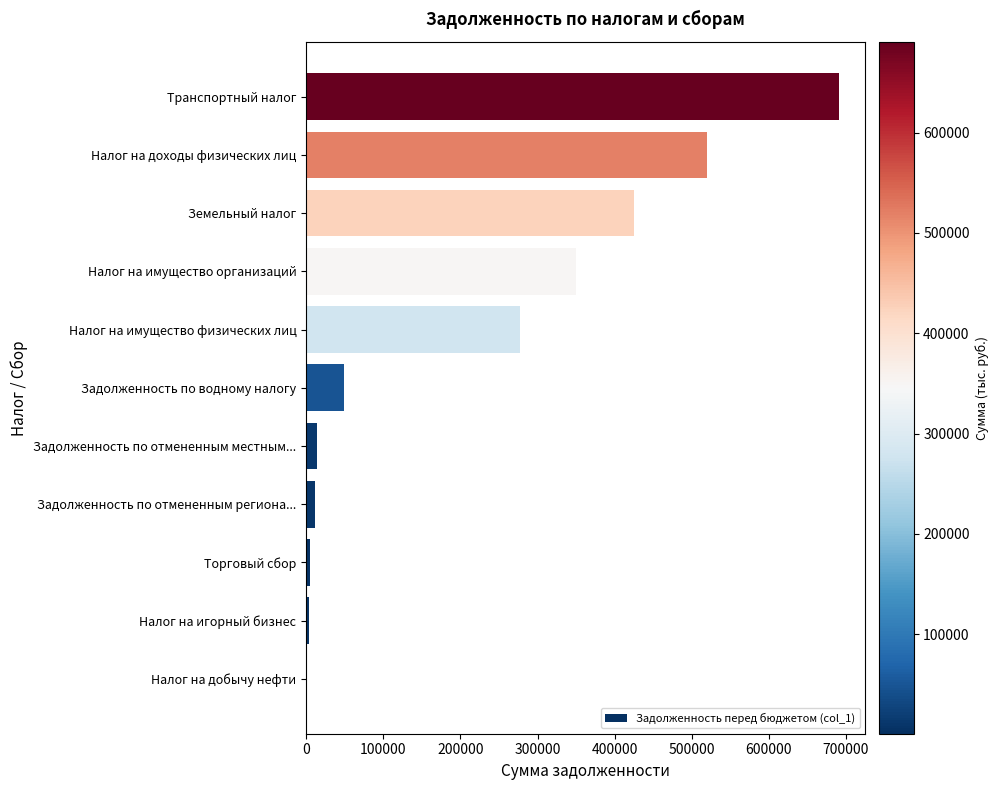

Between Задолженность по отмененным местным... and Налог на имущество организаций, which is larger?

Налог на имущество организаций